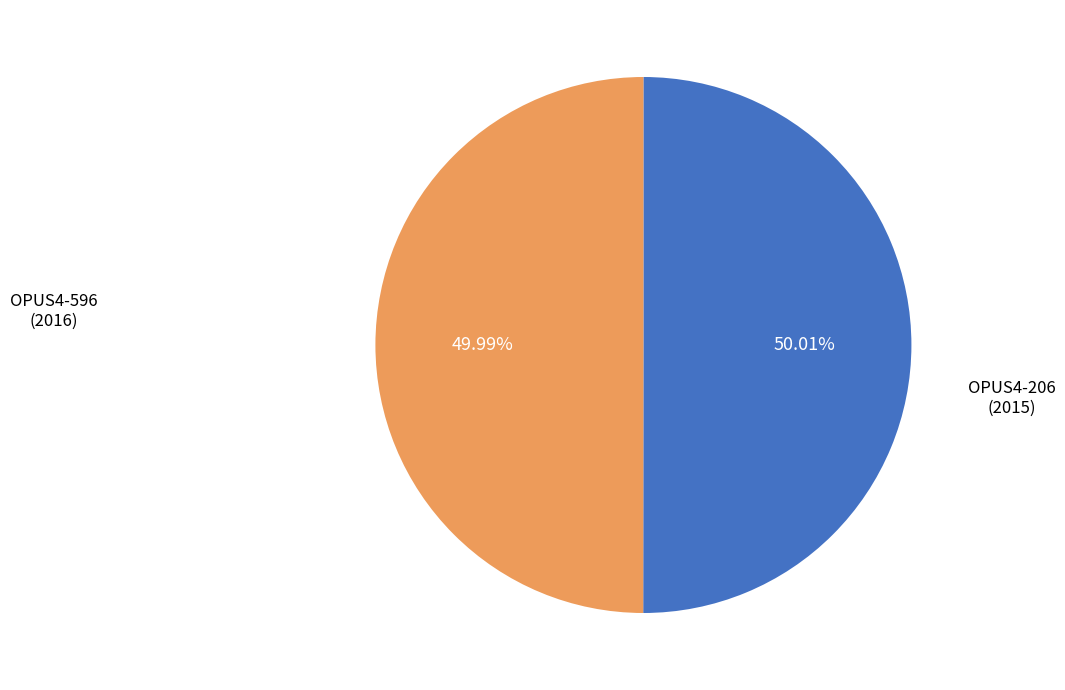

How many segments does this pie chart have?

2